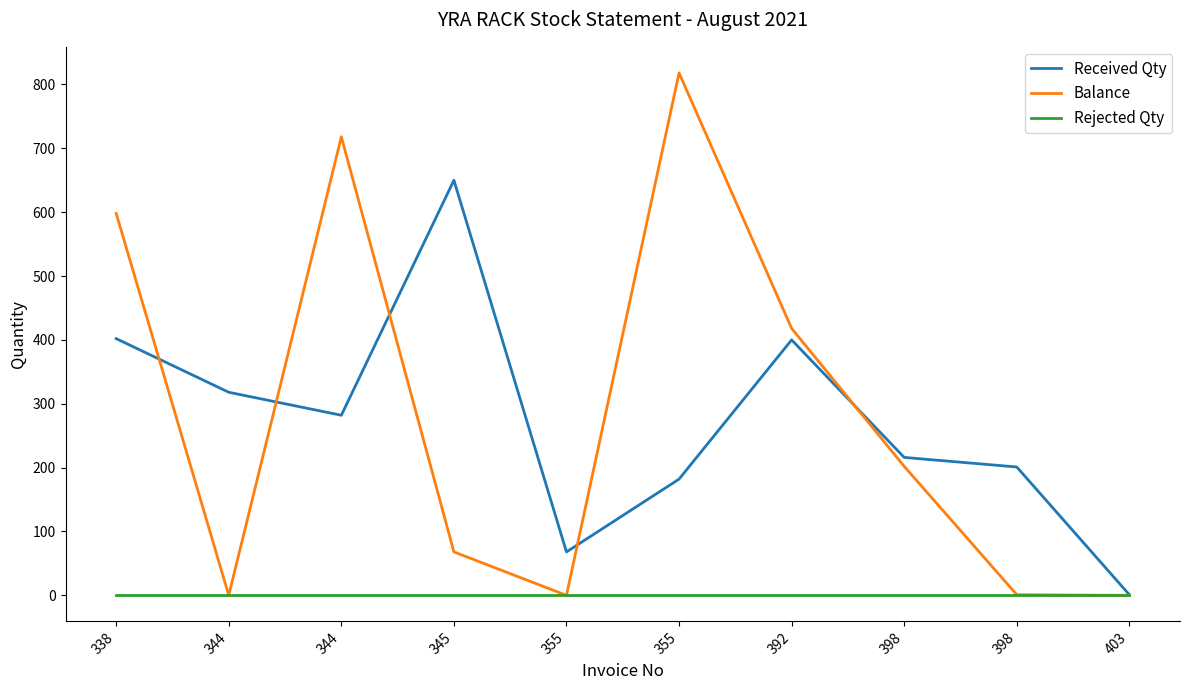

Is this an area chart (filled region under the line)?

No